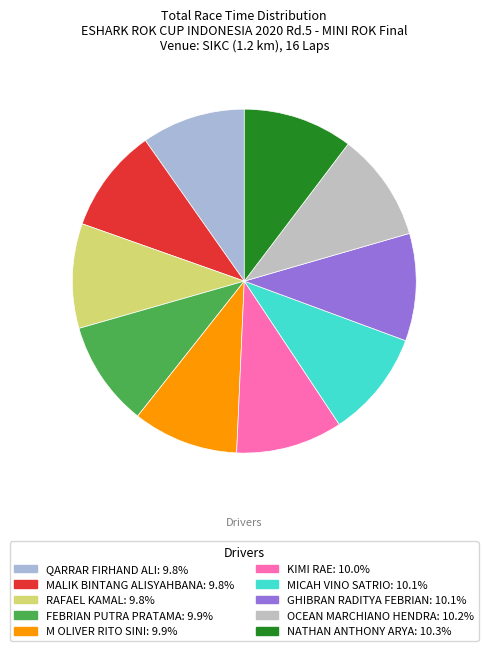

Which slice is the largest?

NATHAN ANTHONY ARYA